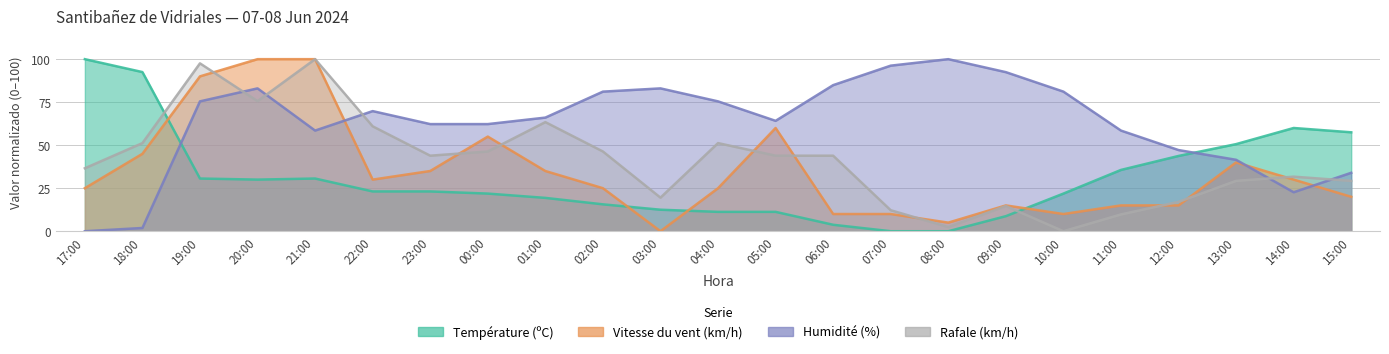

What position from the left is 19:00?

3